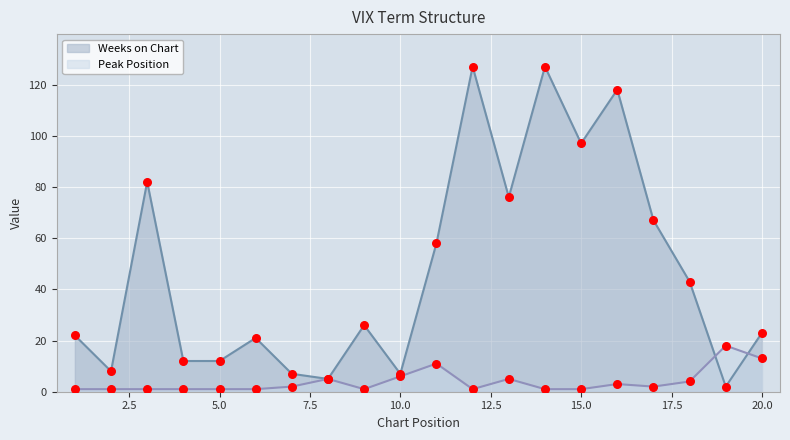

At which category is the sum across all series the highest?

12